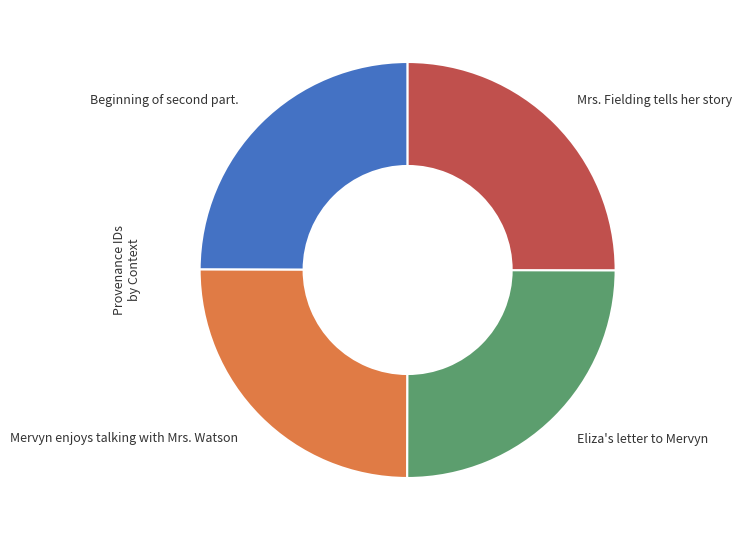

Approximately how many times larger is the value at Mrs. Fielding tells her story compared to Mervyn enjoys talking with Mrs. Watson?

1.0